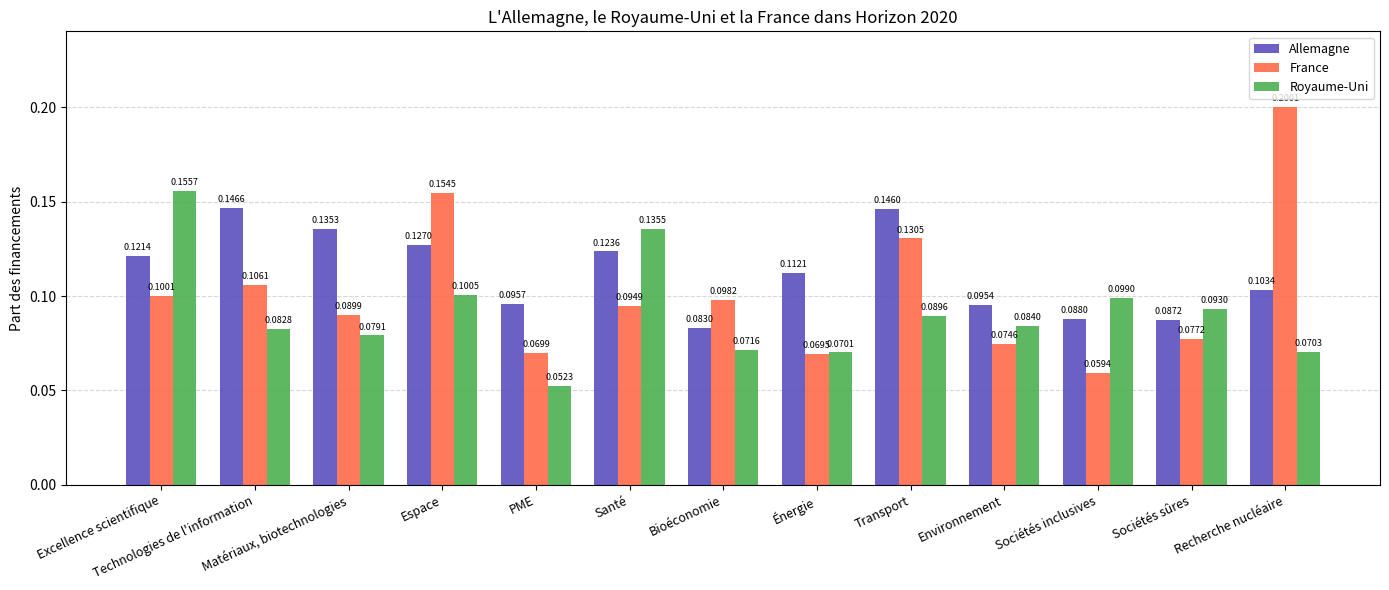

What are all the series names shown in the legend?

Allemagne, France, Royaume-Uni